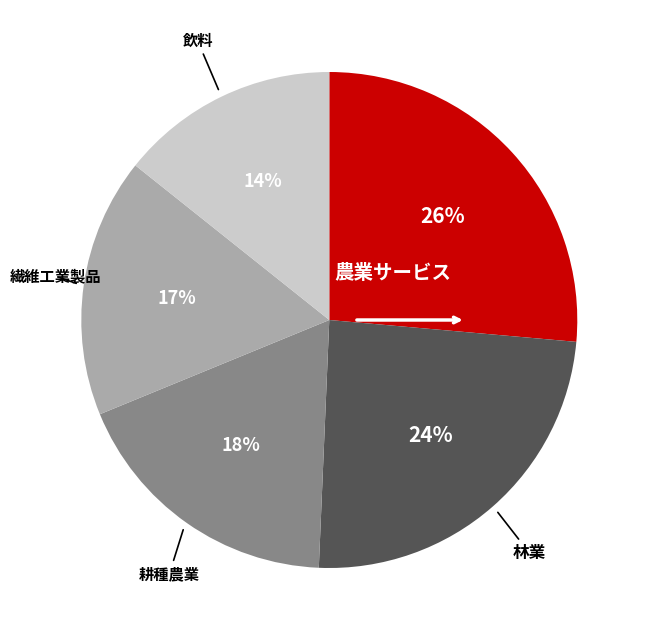

Is there any slice that represents more than half of the pie?

No